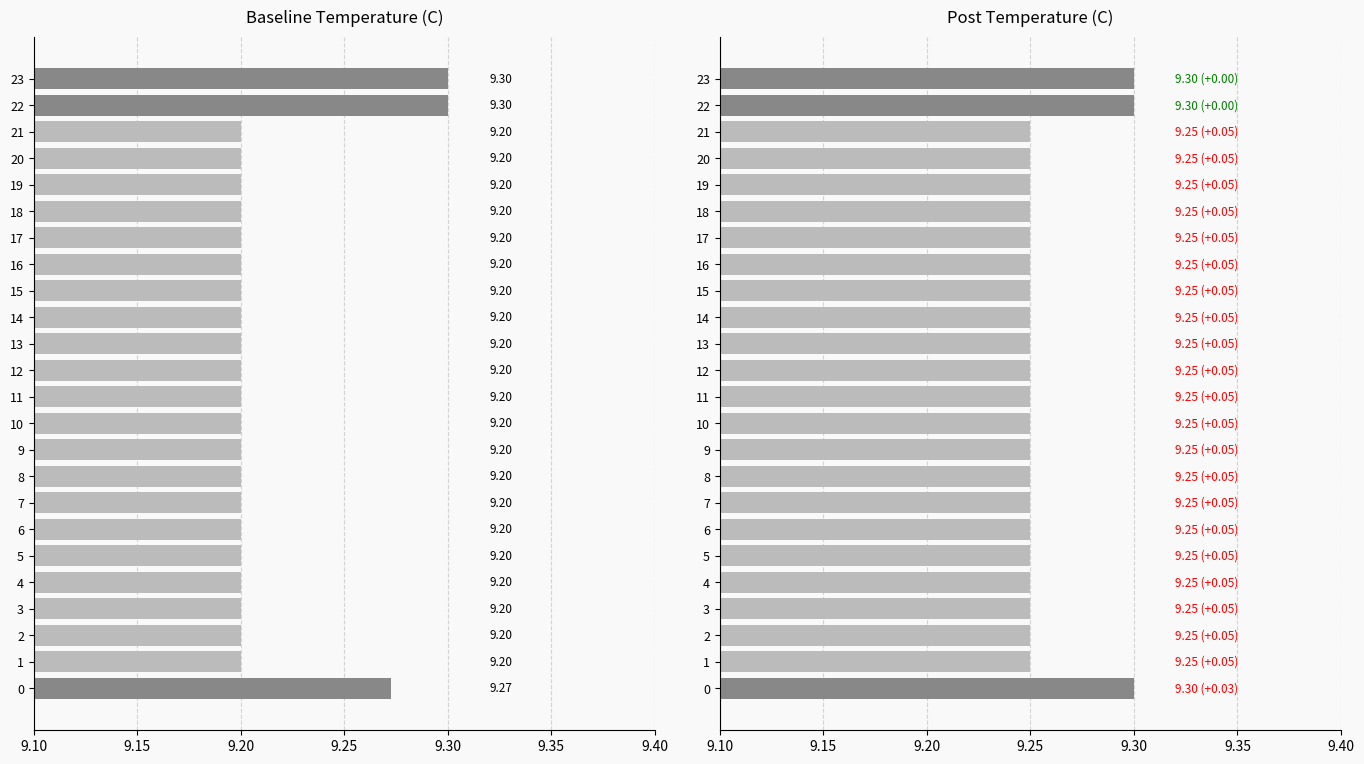

Reading right to left, transcribe all the data shown in this chart.

Baseline Avg Temp: 9.3	9.3	9.2	9.2	9.2	9.2	9.2	9.2	9.2	9.2	9.2	9.2	9.2	9.2	9.2	9.2	9.2	9.2	9.2	9.2	9.2	9.2	9.2	9.3
Post Avg Temp: 9.3	9.3	9.2	9.2	9.2	9.2	9.2	9.2	9.2	9.2	9.2	9.2	9.2	9.2	9.2	9.2	9.2	9.2	9.2	9.2	9.2	9.2	9.2	9.3